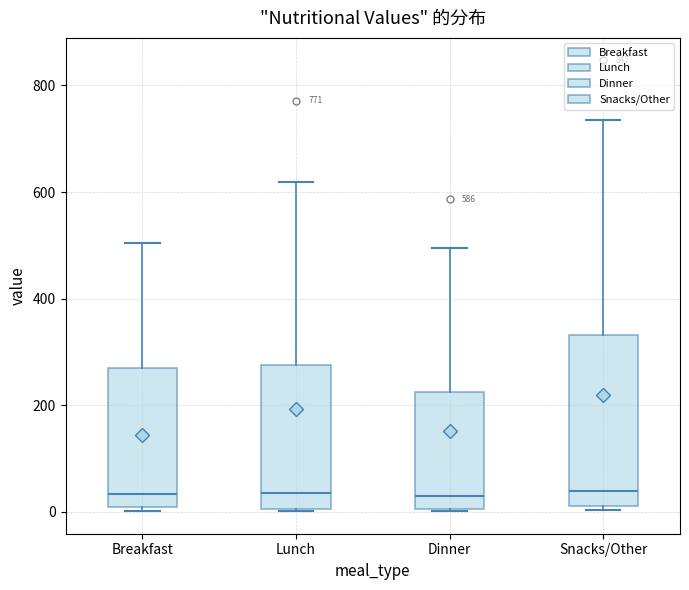

Comparing the boxes themselves (not the whiskers), which one is the tallest?

Snacks/Other